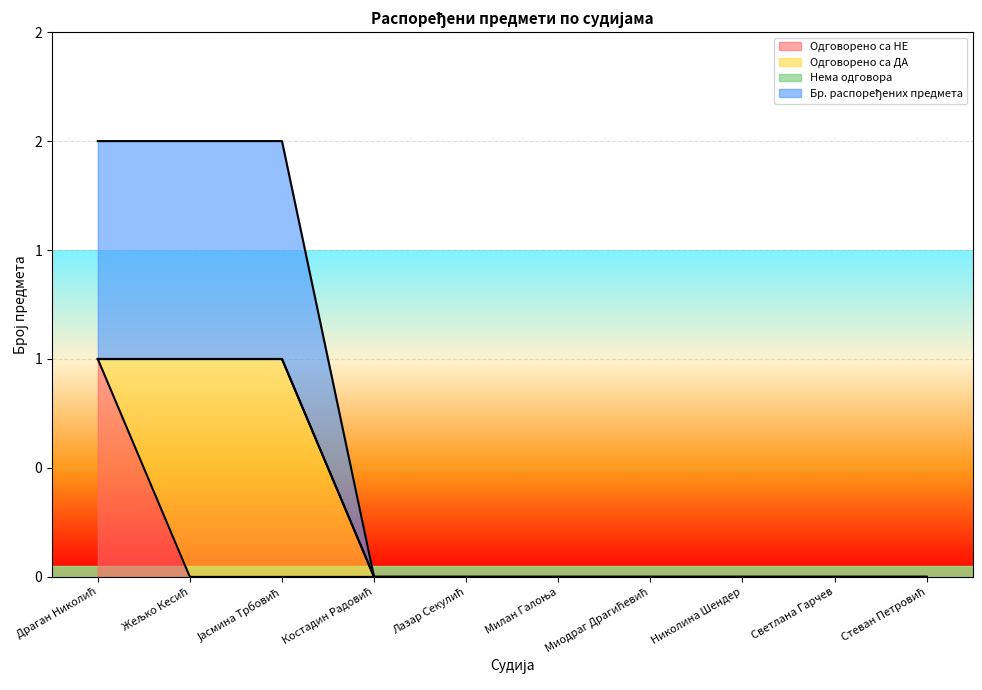

Does the chart display data point markers on the line(s)?

No